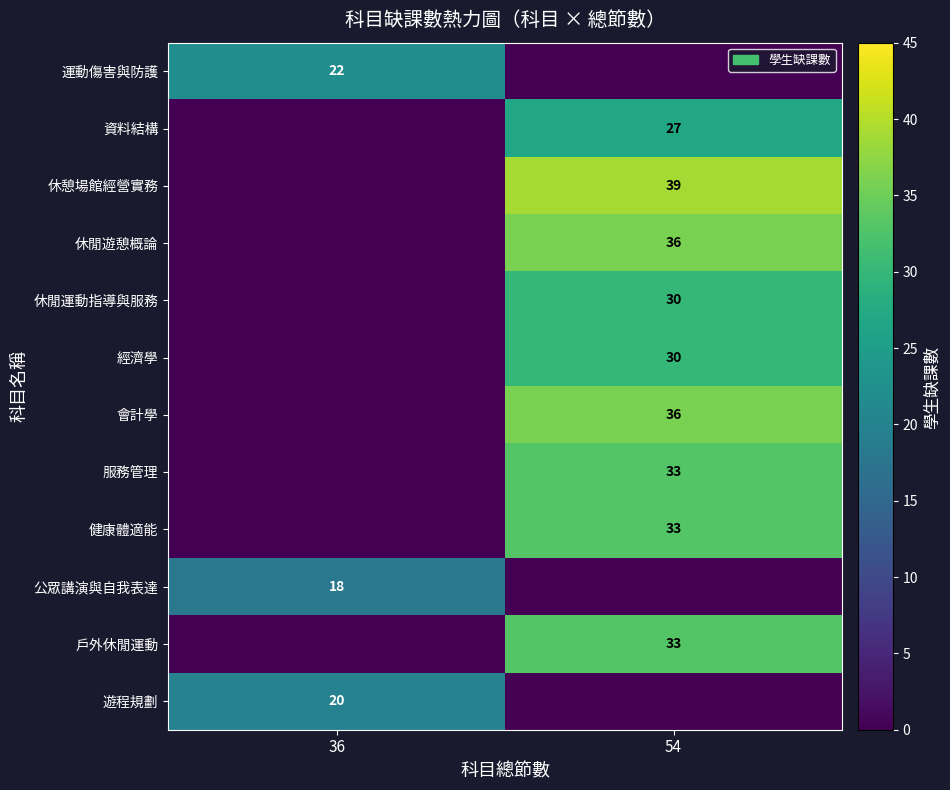

Is it true that 服務管理 equals 10 at 54?

False